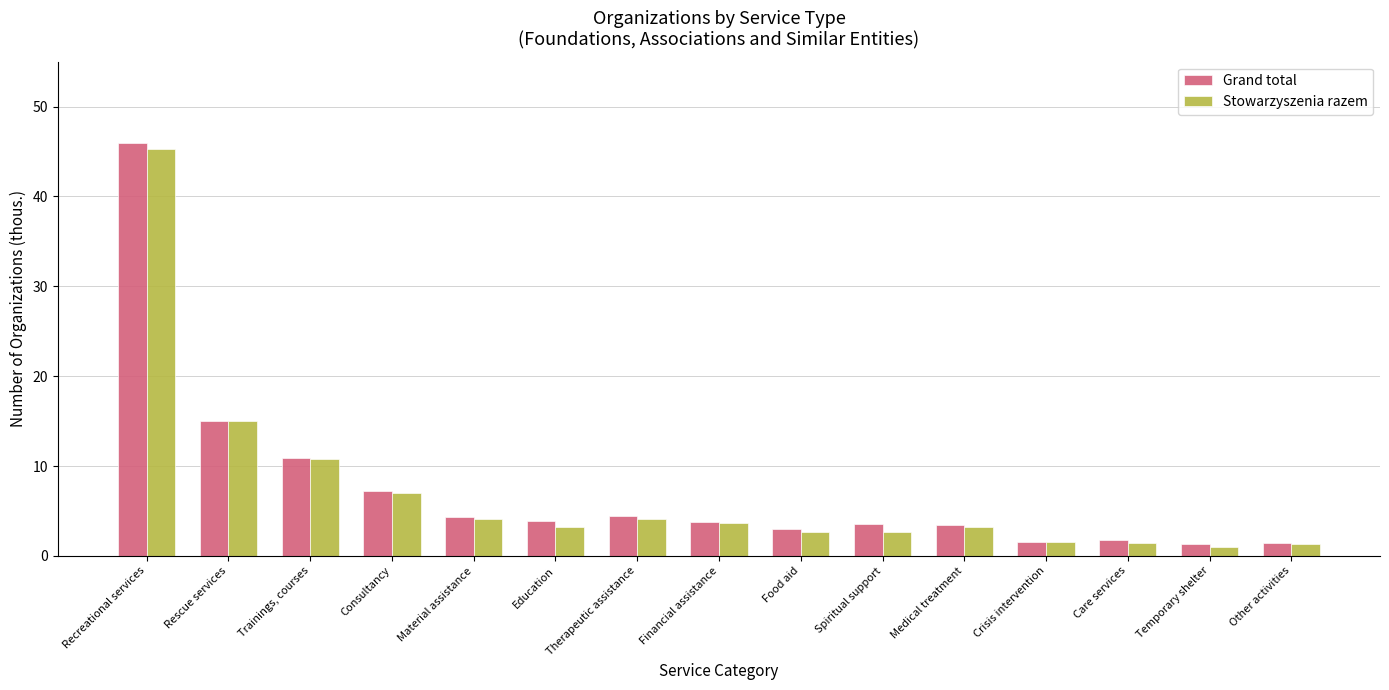

Which series has the largest range (max minus min)?

Grand total